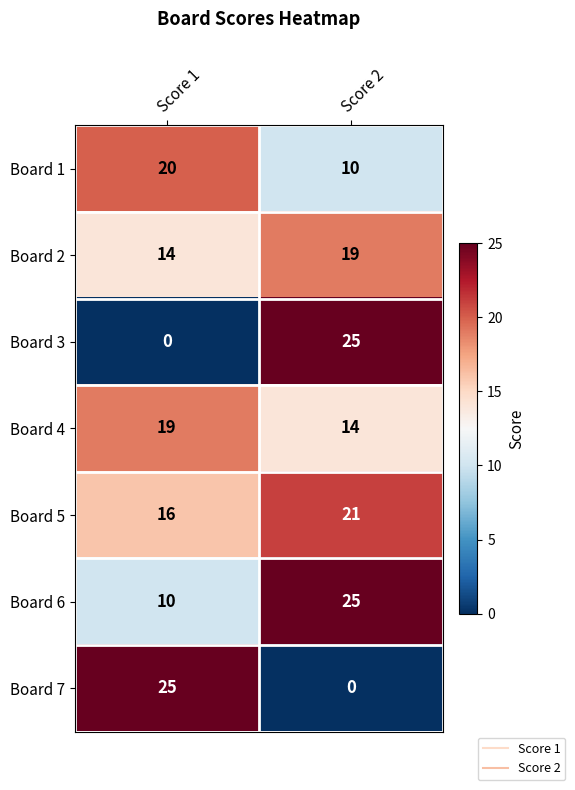

Reading right to left, extract all data points from this chart.

Board 1: 10	20
Board 2: 19	14
Board 3: 25	0
Board 4: 14	19
Board 5: 21	16
Board 6: 25	10
Board 7: 0	25